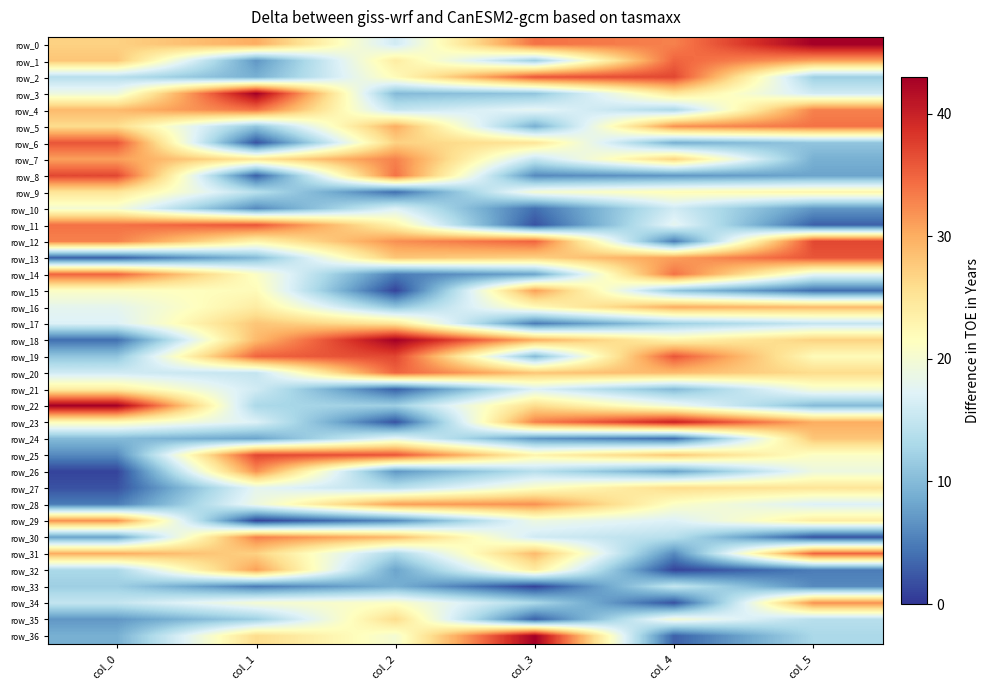

Which series has the widest spread of values?

row_36